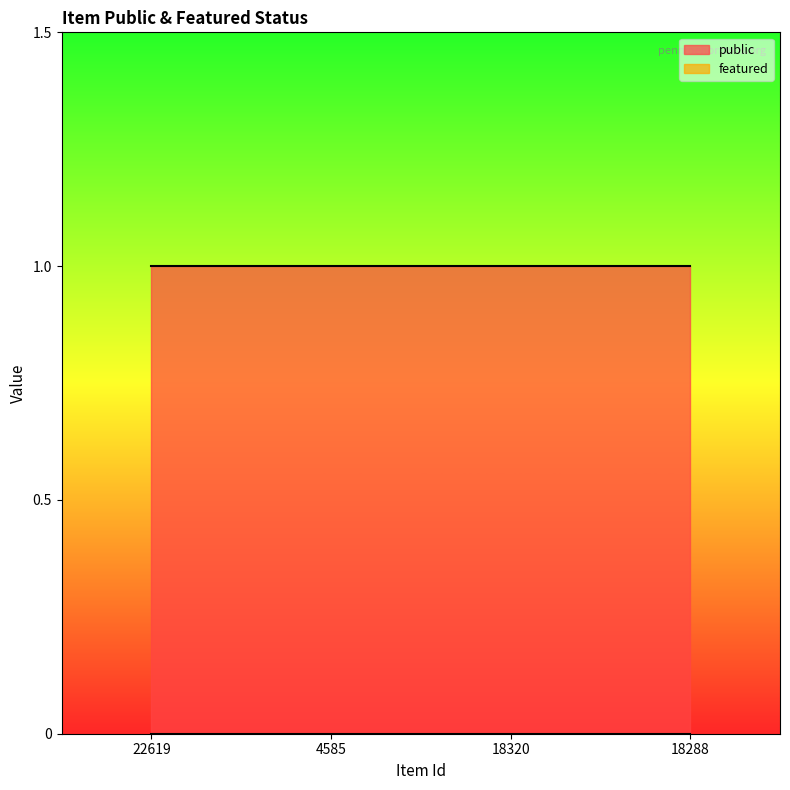

Does the chart have visible grid lines?

No